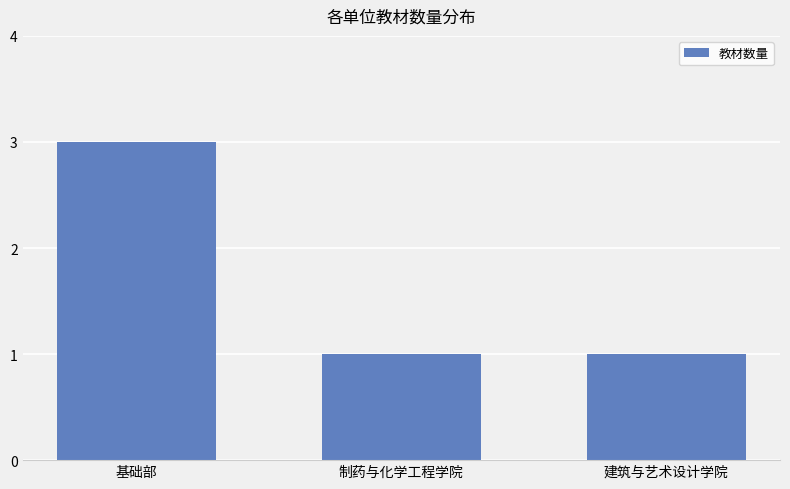

What is the maximum value shown in the chart?

3